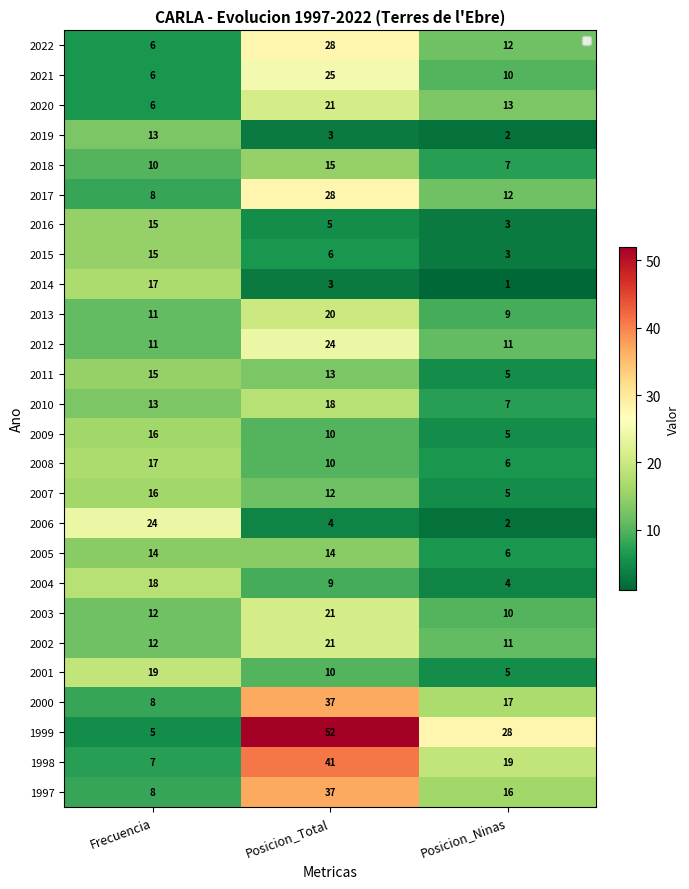

How many distinct data groups are displayed?

26